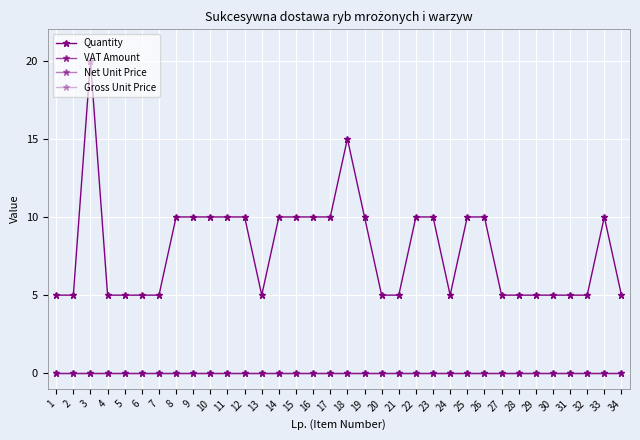

Reading left to right, extract all data points from this chart.

Quantity: 5	5	20	5	5	5	5	10	10	10	10	10	5	10	10	10	10	15	10	5	5	10	10	5	10	10	5	5	5	5	5	5	10	5
VAT Amount: 0	0	0	0	0	0	0	0	0	0	0	0	0	0	0	0	0	0	0	0	0	0	0	0	0	0	0	0	0	0	0	0	0	0
Net Unit Price: 0	0	0	0	0	0	0	0	0	0	0	0	0	0	0	0	0	0	0	0	0	0	0	0	0	0	0	0	0	0	0	0	0	0
Gross Unit Price: 0	0	0	0	0	0	0	0	0	0	0	0	0	0	0	0	0	0	0	0	0	0	0	0	0	0	0	0	0	0	0	0	0	0